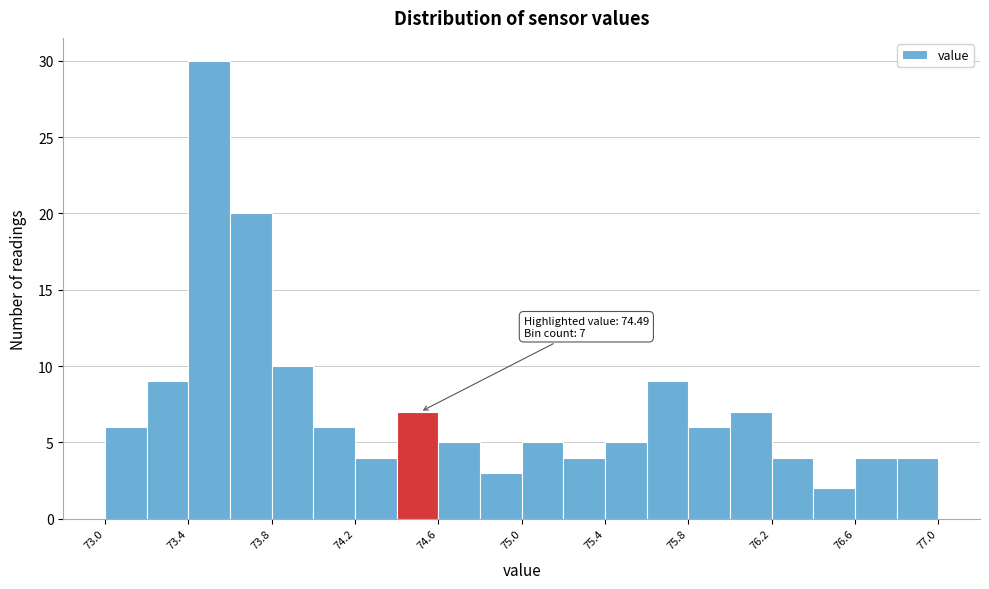

Over which range of the x-axis is the bar tallest?

73.35 to 73.55